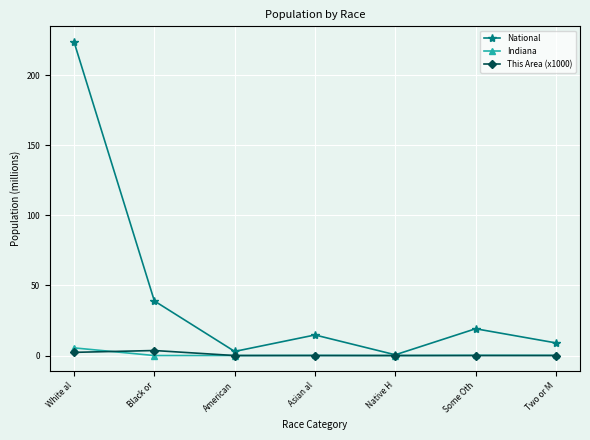

How many interior local valleys does the National series have?

2